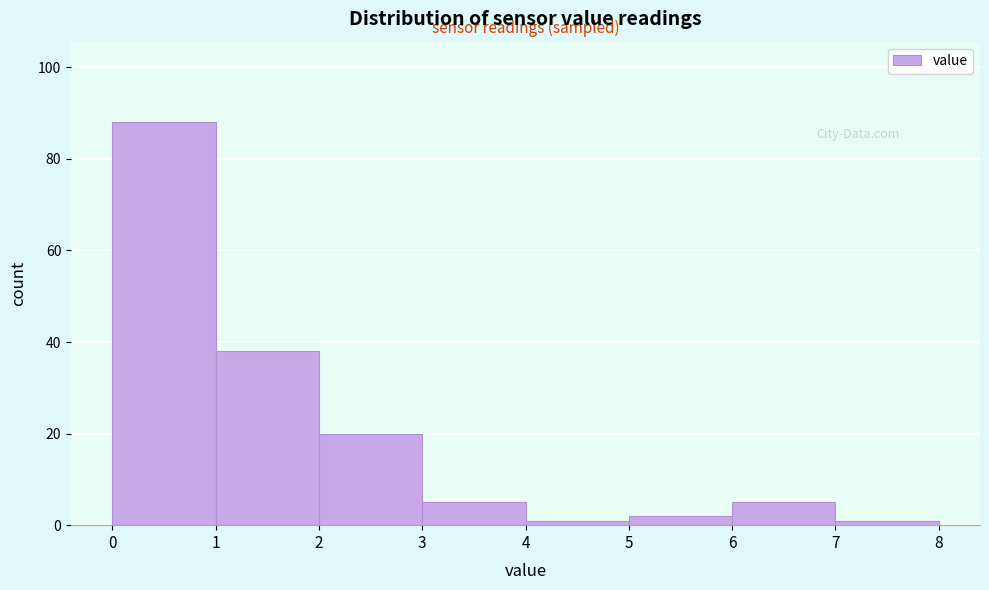

Reading left to right, transcribe this chart: for each bar, give the range it covers on the x-axis and its height. The values are not printed on the chart, so give them approximately, as read against the axis.

0 to 1: 88
1 to 2: 38
2 to 3: 20
3 to 4: 6
4 to 5: under 2
5 to 6: 2
6 to 7: 6
7 to 8: under 2